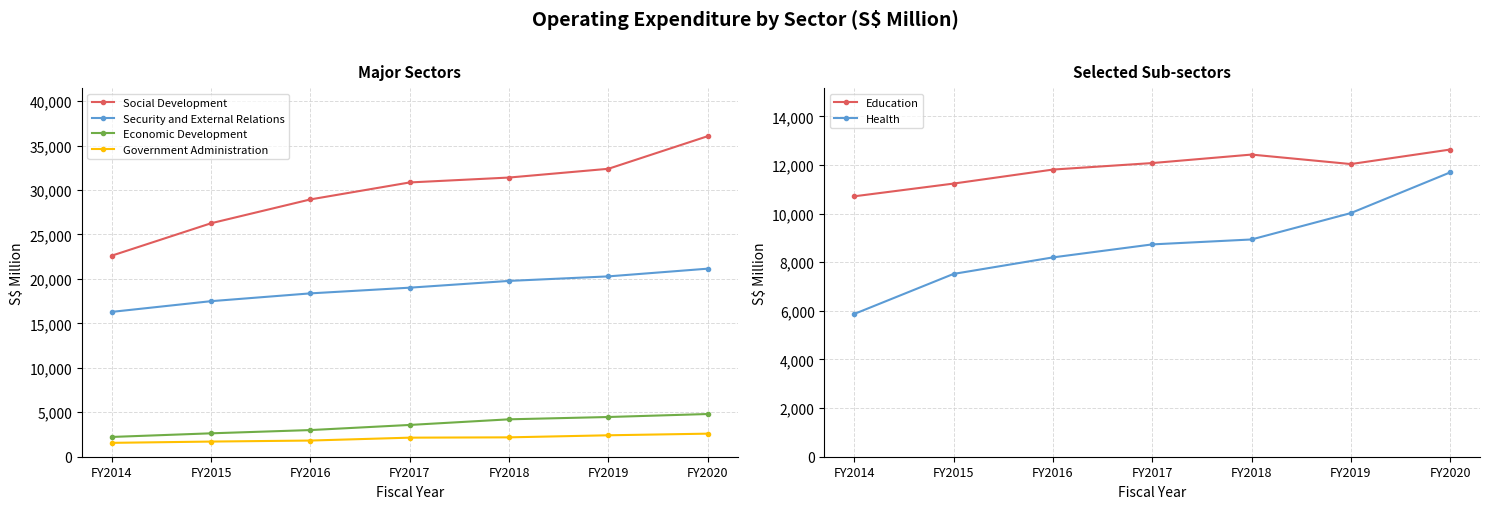

What is the total value across all series at FY2018?

78926